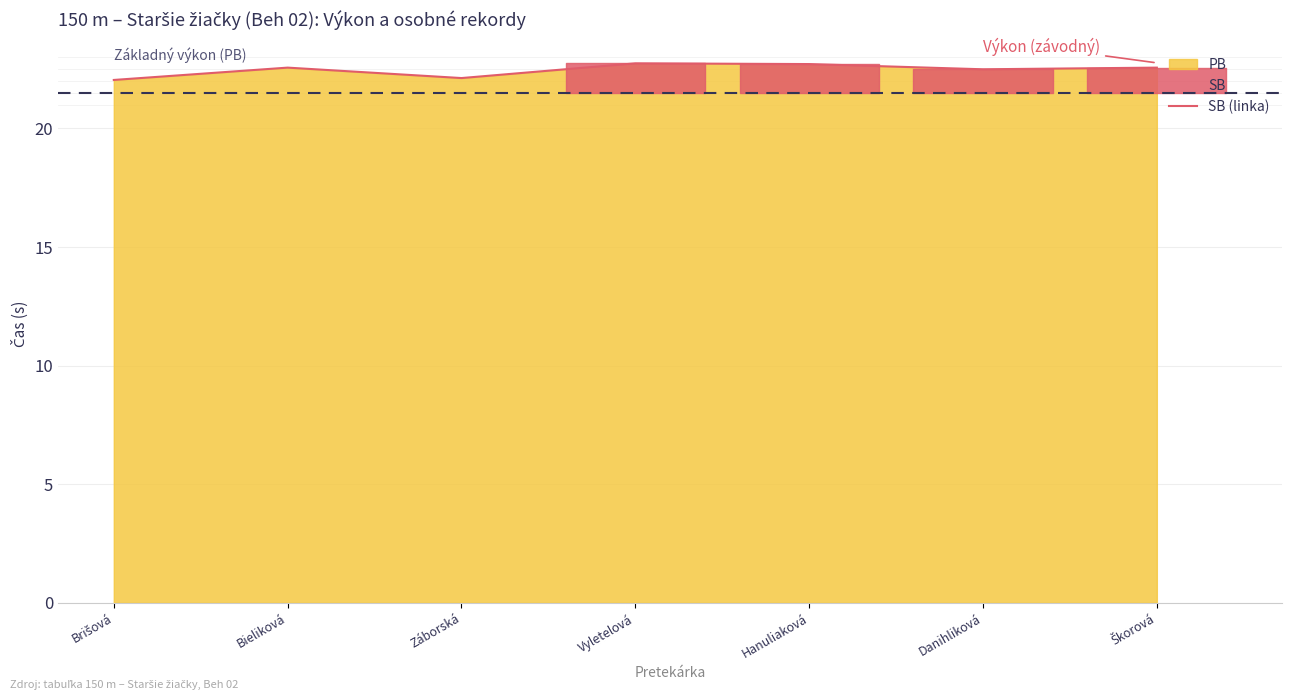

How many points are higher than both their immediate neighbors (excluding endpoints)?

2